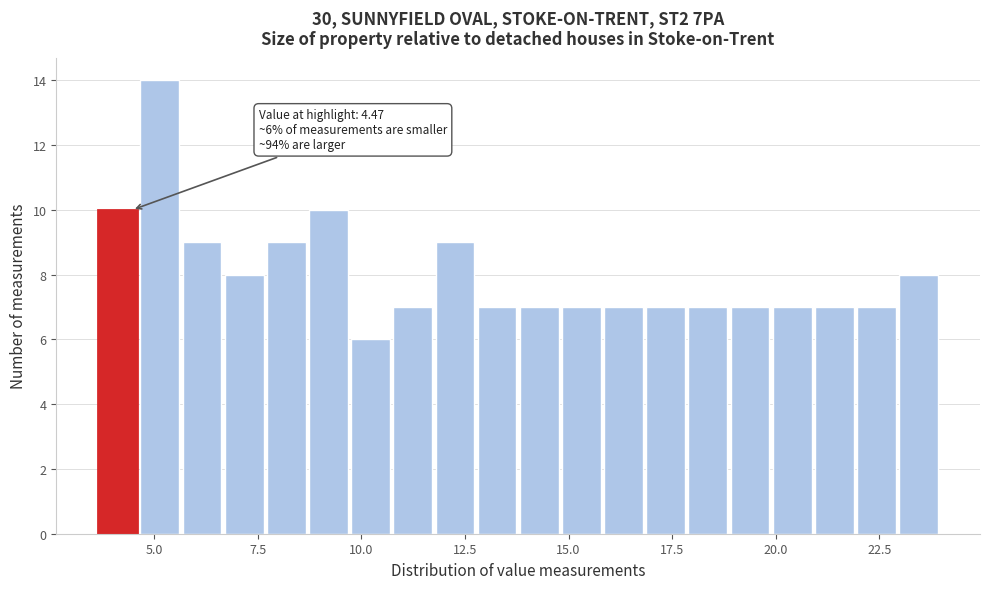

Around what value on the x-axis is the tallest bar? Give the approximate position of its centre, as read against the axis.

5.0